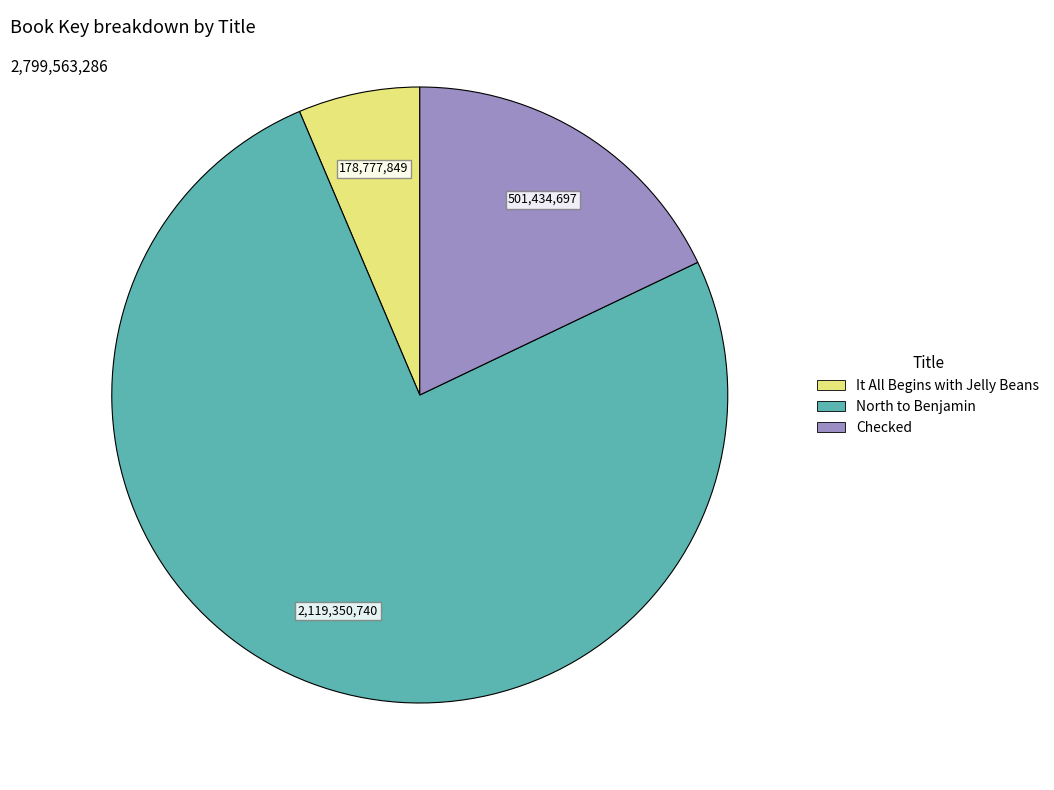

Combined, do Checked and It All Begins with Jelly Beans account for over 50%?

No